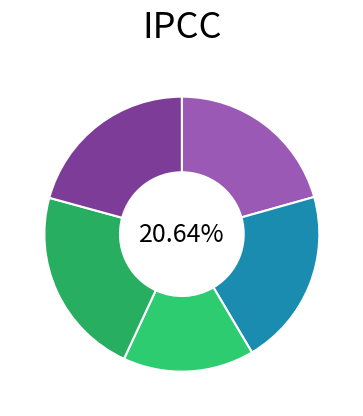

To the nearest percent, what is the difference between the largest and smallest slice percentages?

7%